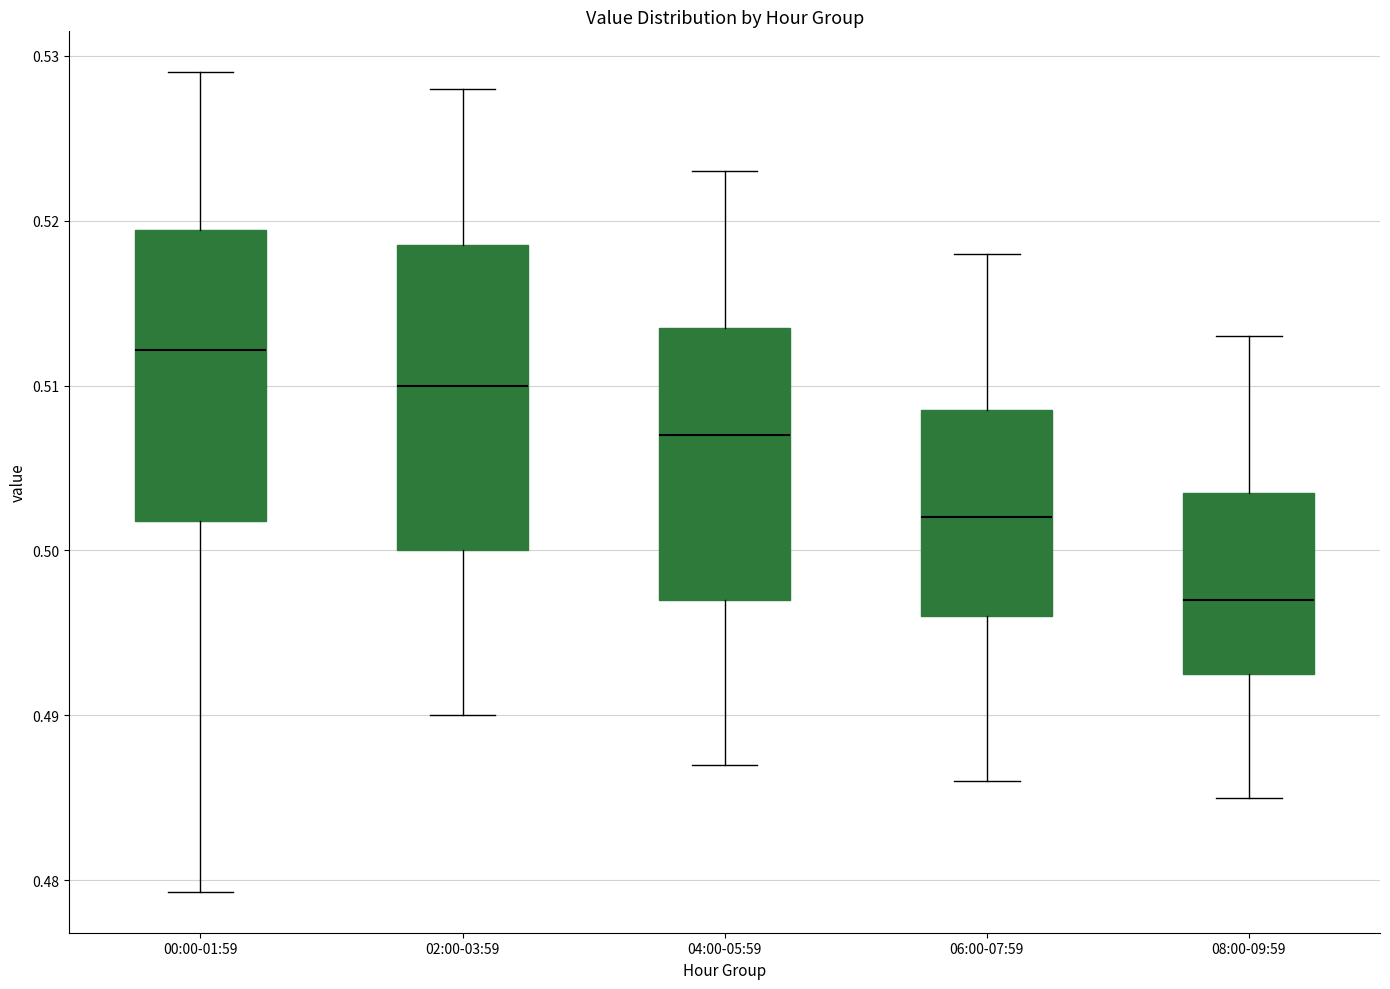

Where does the median line of the box for 06:00-07:59 sit on the y-axis? The values are not printed on the chart, so give them approximately, as read against the axis.

0.502